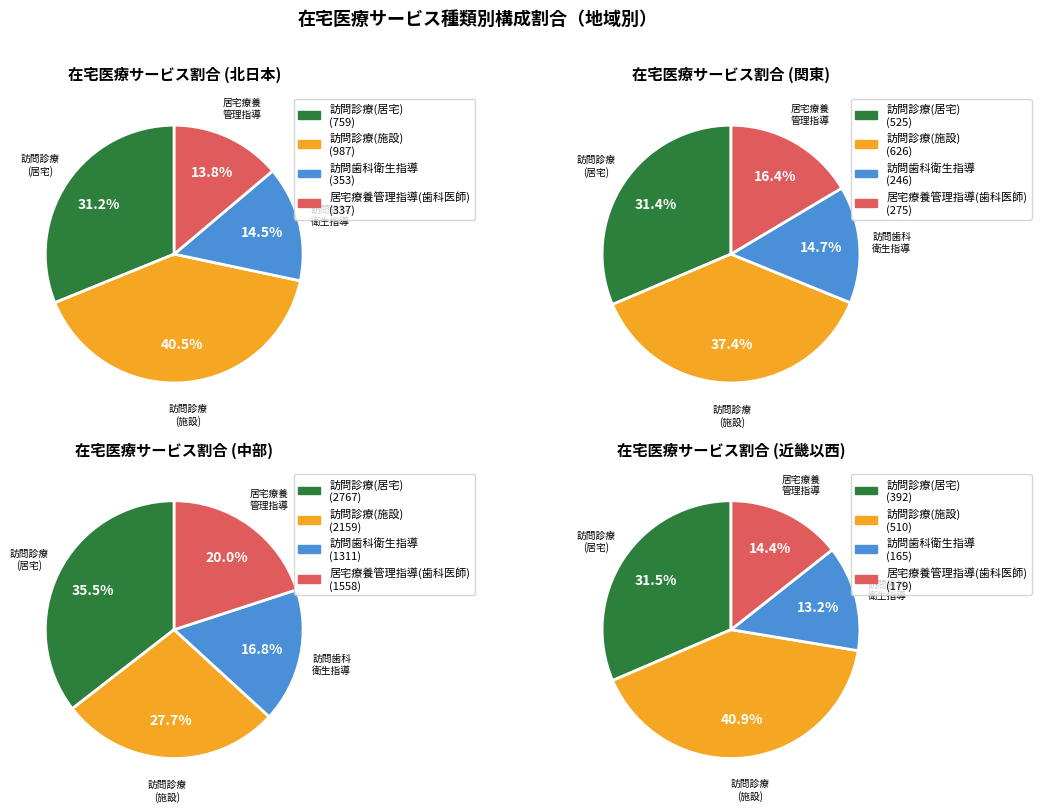

The 山梨県 slice represents 13% of the pie. True or false?

False